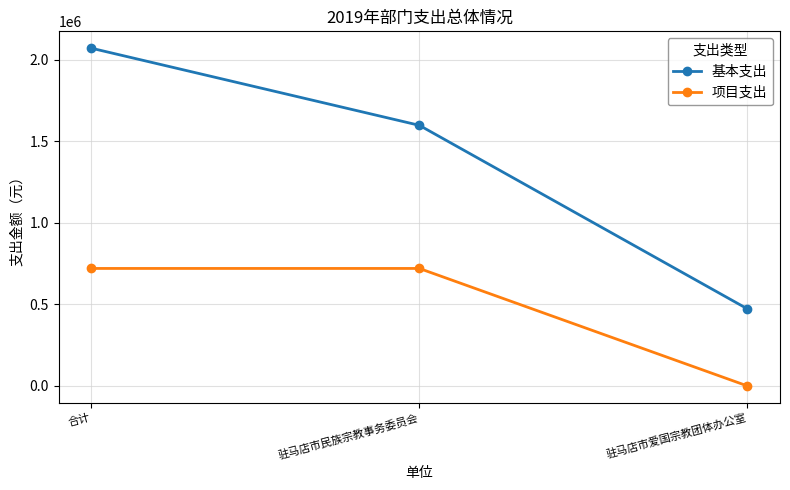

What is the lowest value of the 基本支出 series?

472780